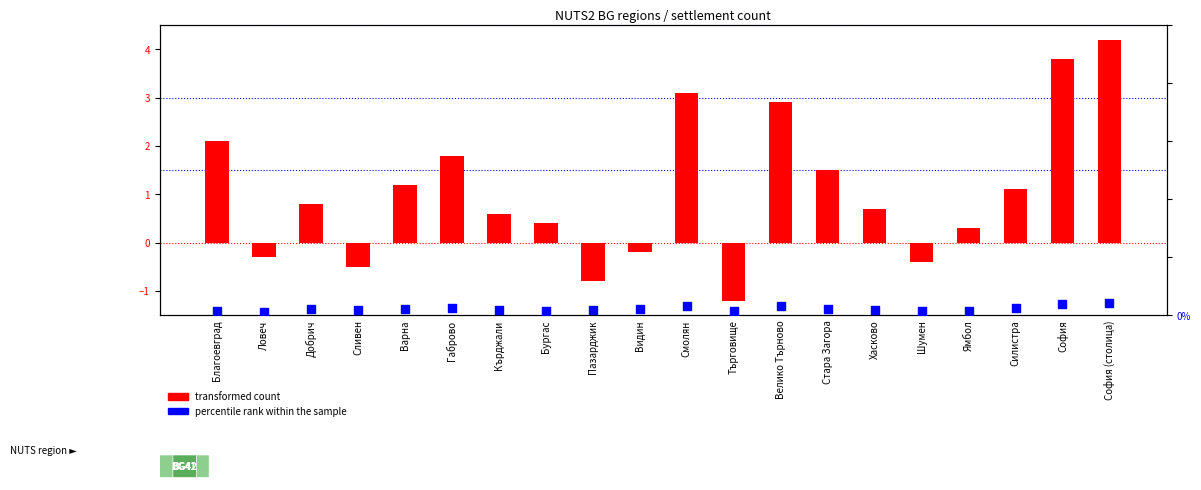

Which series contains the lowest Y value?

transformed count